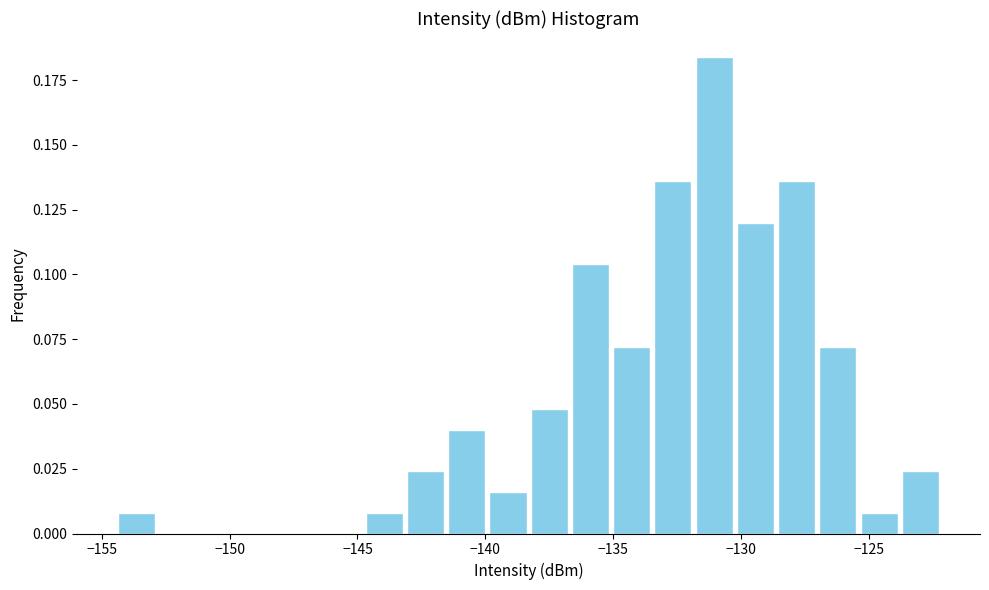

Read against the x-axis, roughly where is the centre of the tallest bar?

-131.0